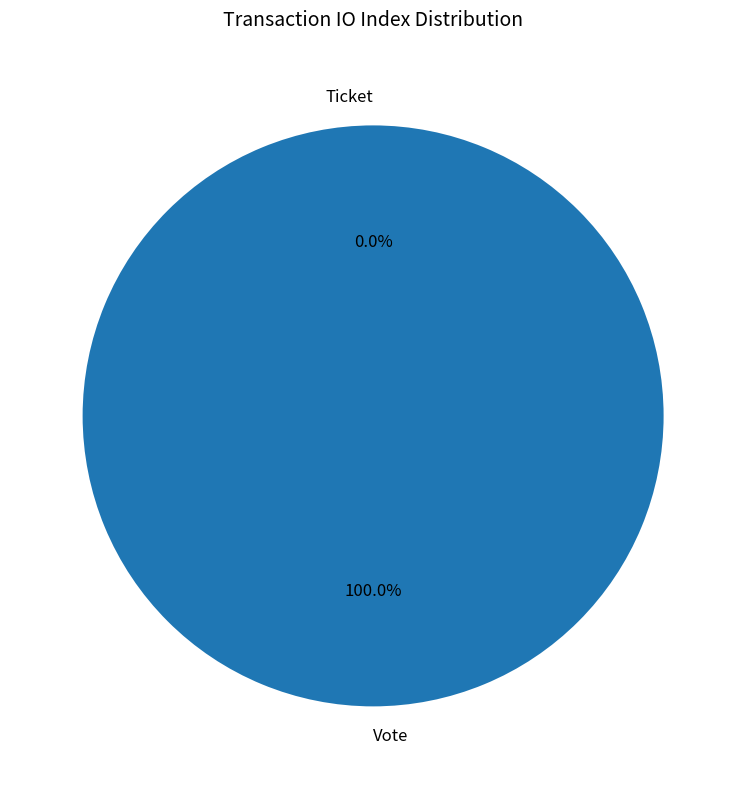

Is it true that Ticket is 7% of the pie?

False